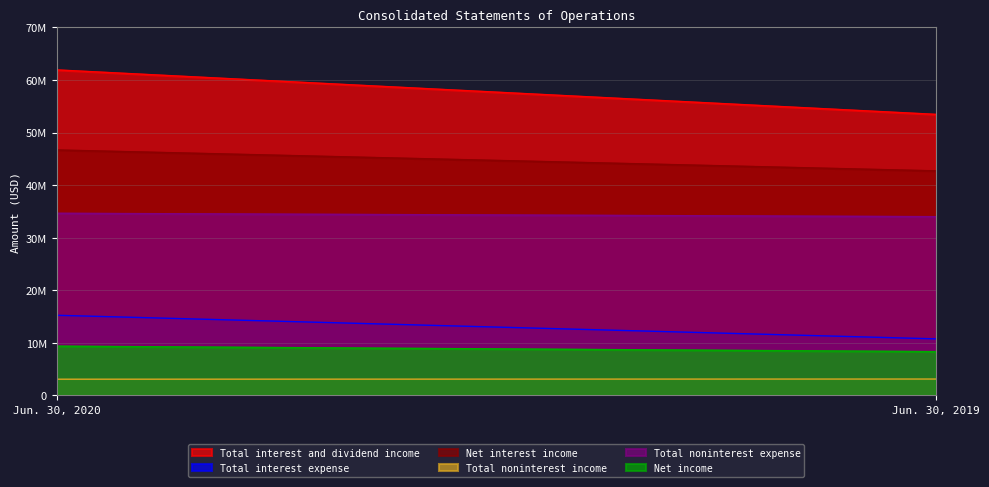

At which category does the chart reach its peak across all series?

Jun. 30, 2020